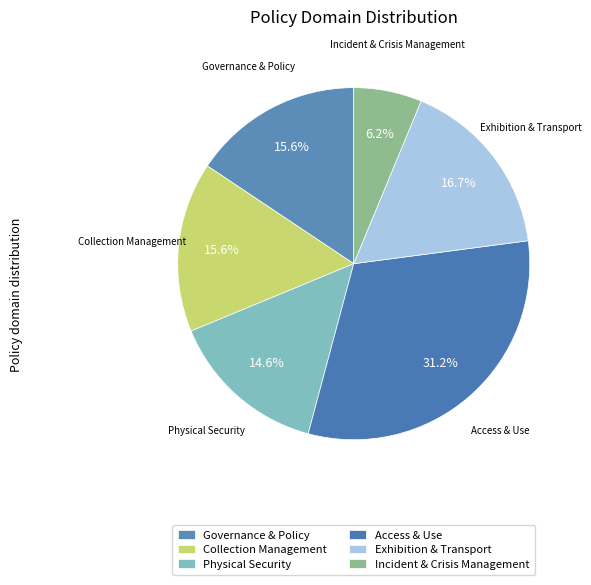

What percentage is the Exhibition & Transport slice, to the nearest percent?

17%